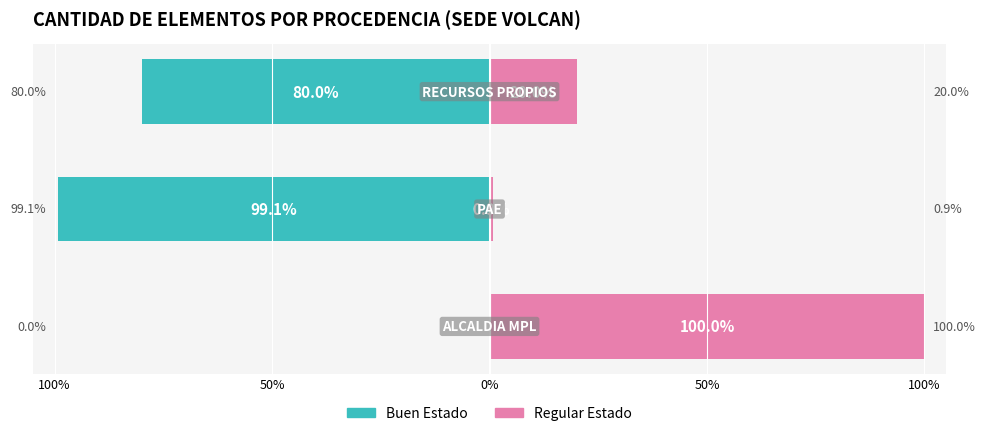

How many negative values does the Buen Estado series have?

2